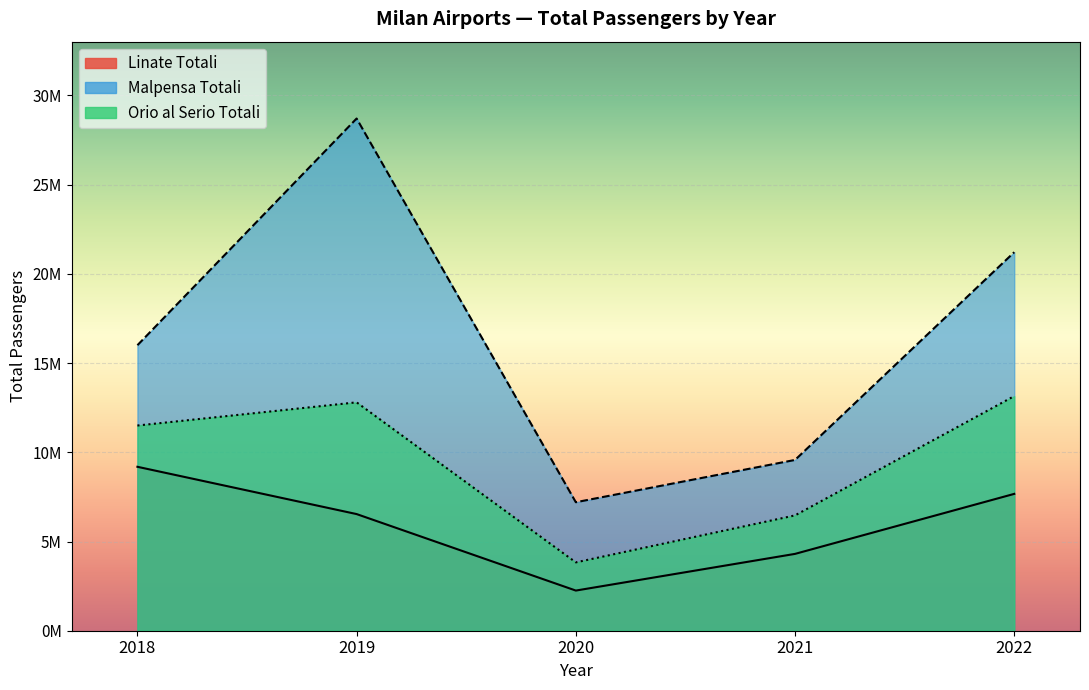

List the labels in order of Malpensa Totali value, smallest first.

2020, 2021, 2018, 2022, 2019